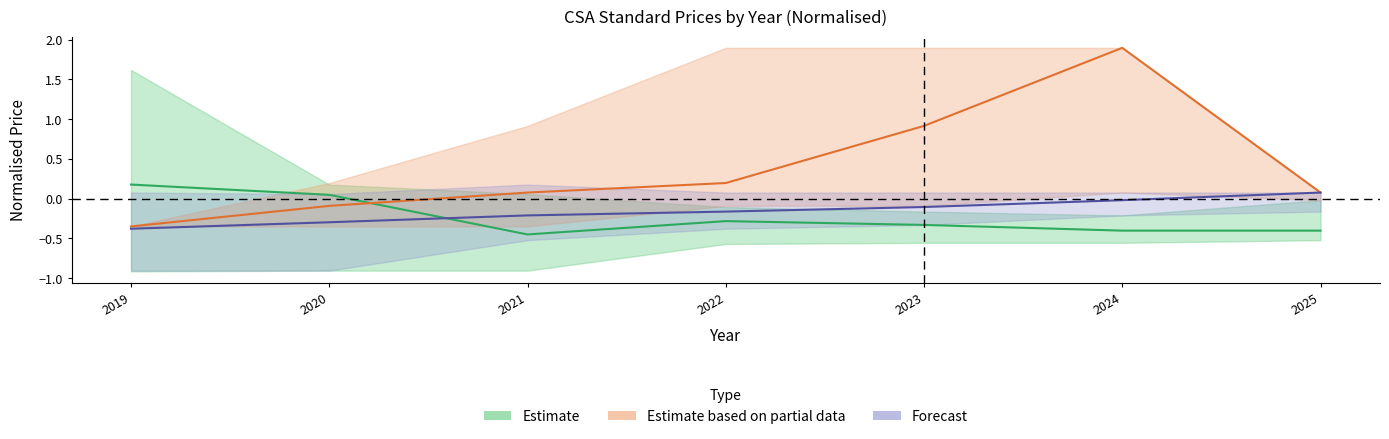

Rank the series by their maximum value, from lowest to highest.

Forecast, Estimate, Estimate based on partial data